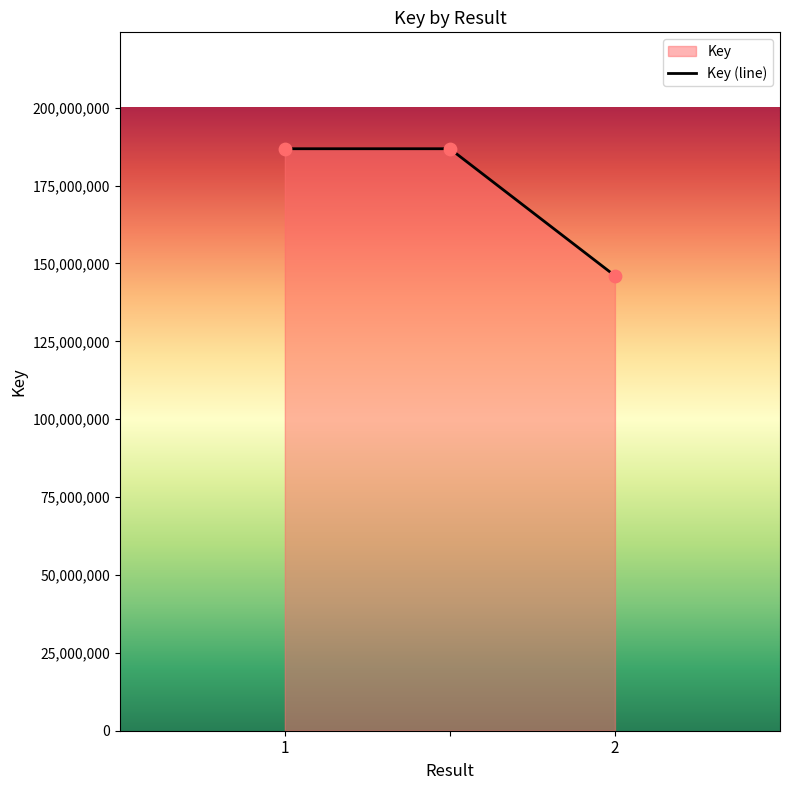

Between 1 and , which is larger?

1